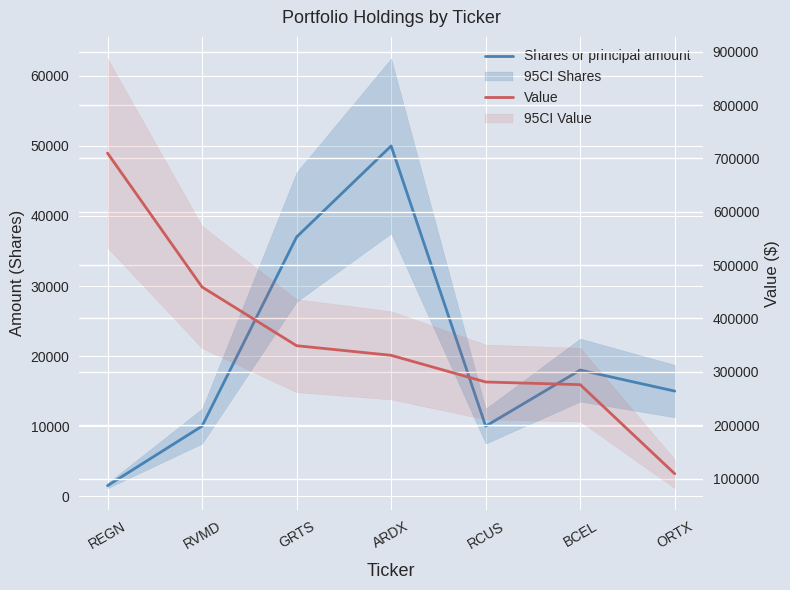

Which category has the lowest value across all series?

REGN